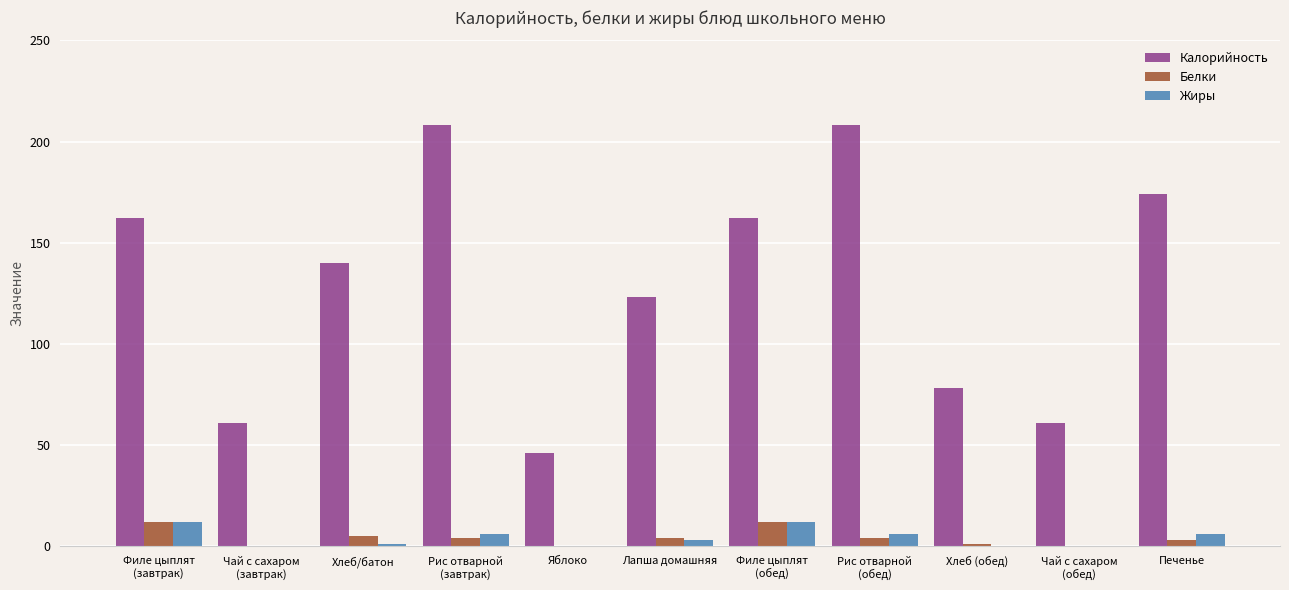

Reading right to left, list all the values displayed in this chart.

Калорийность: Печенье=174	Чай с сахаром
(обед)=61	Хлеб (обед)=78	Рис отварной
(обед)=208	Филе цыплят
(обед)=162	Лапша домашняя=123	Яблоко=46	Рис отварной
(завтрак)=208	Хлеб/батон=140	Чай с сахаром
(завтрак)=61	Филе цыплят
(завтрак)=162
Белки: Печенье=3	Чай с сахаром
(обед)=0	Хлеб (обед)=1	Рис отварной
(обед)=4	Филе цыплят
(обед)=12	Лапша домашняя=4	Яблоко=0	Рис отварной
(завтрак)=4	Хлеб/батон=5	Чай с сахаром
(завтрак)=0	Филе цыплят
(завтрак)=12
Жиры: Печенье=6	Чай с сахаром
(обед)=0	Хлеб (обед)=0	Рис отварной
(обед)=6	Филе цыплят
(обед)=12	Лапша домашняя=3	Яблоко=0	Рис отварной
(завтрак)=6	Хлеб/батон=1	Чай с сахаром
(завтрак)=0	Филе цыплят
(завтрак)=12